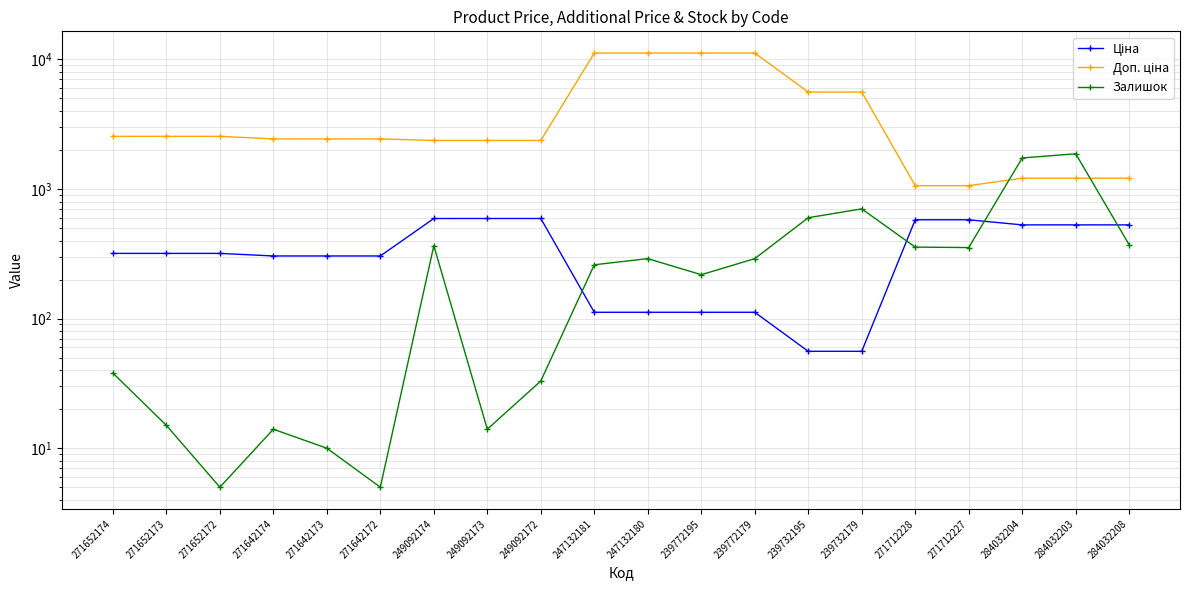

What value does the Доп. ціна series have at 249092172?

2366.5